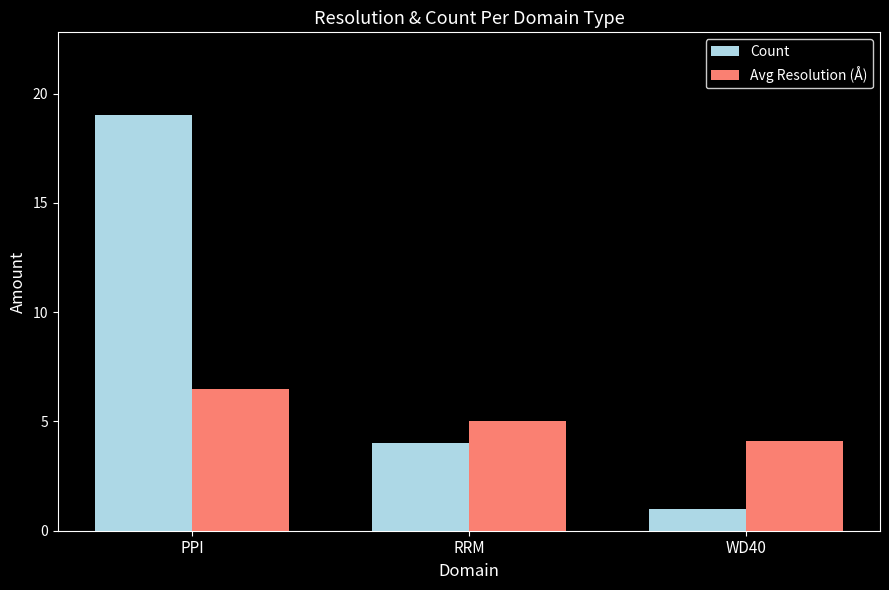

Reading left to right, list all the values displayed in this chart.

Count: PPI=19.0	RRM=4.0	WD40=1.0
Avg Resolution (Å): PPI=6.5	RRM=5.0	WD40=4.1